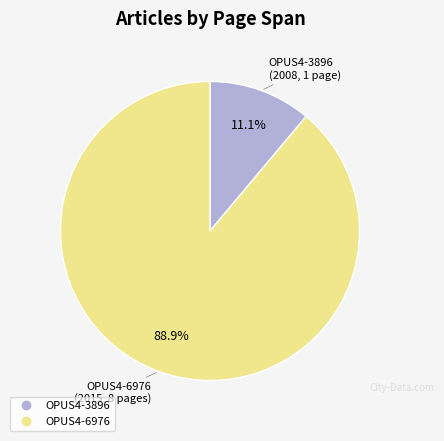

What is the total percentage of OPUS4-3896 and OPUS4-6976?

100.0%